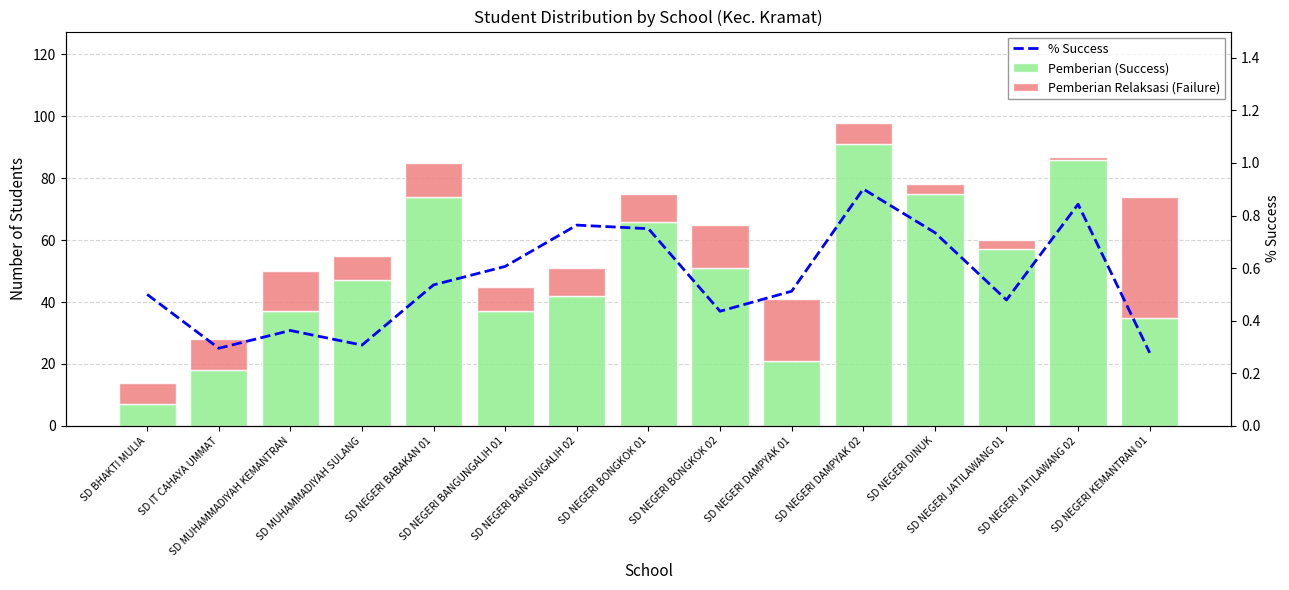

Does the chart contain any negative values?

No